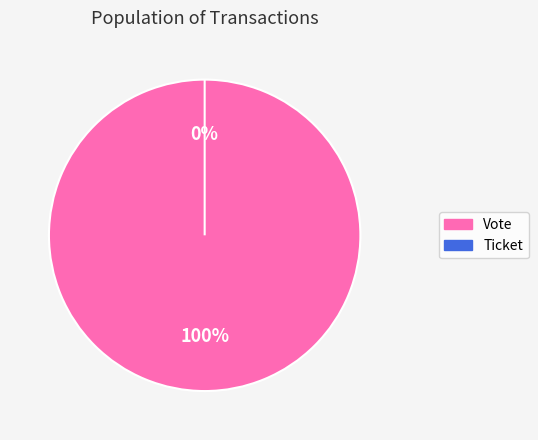

Is it true that Ticket is 1% of the pie?

False